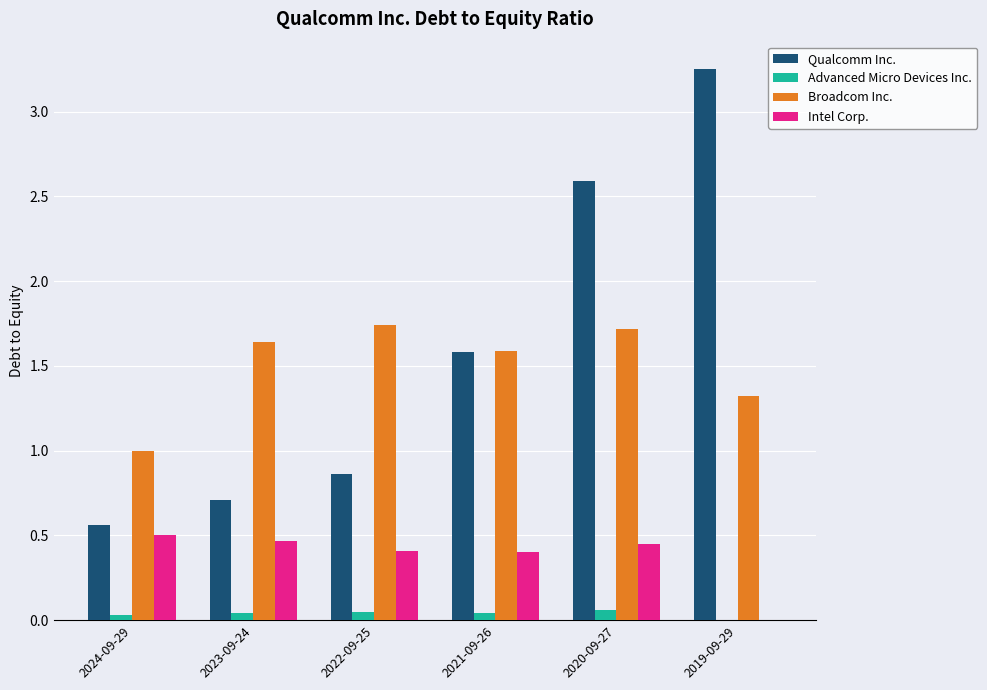

Between 2024-09-29 and 2019-09-29, which series saw the biggest shift?

Qualcomm Inc.